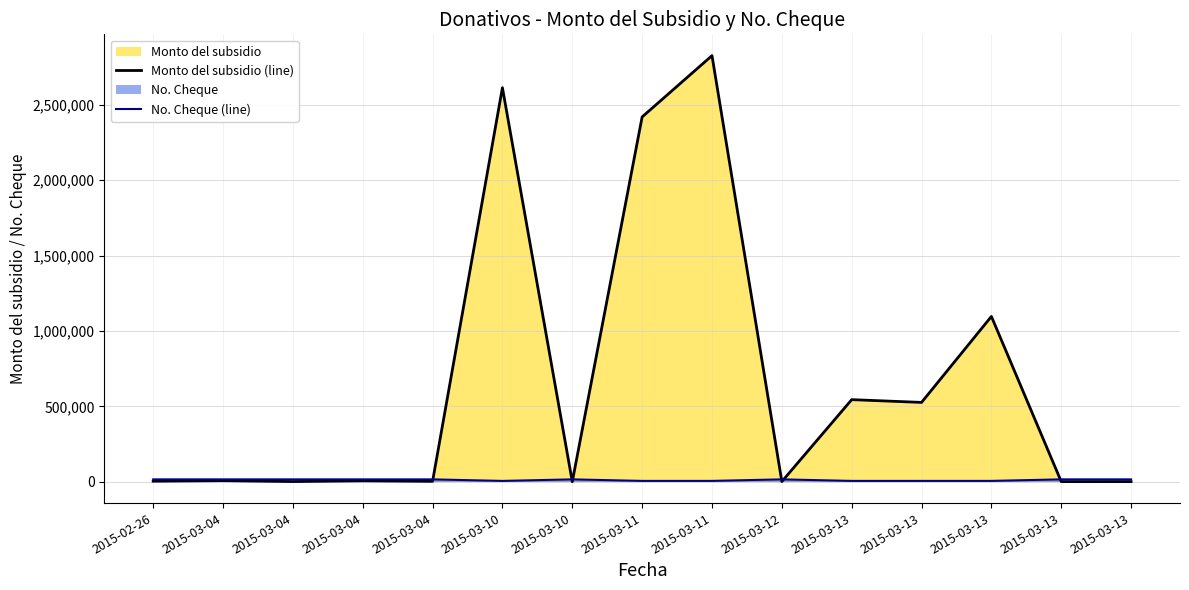

Does the chart display data point markers on the line(s)?

No